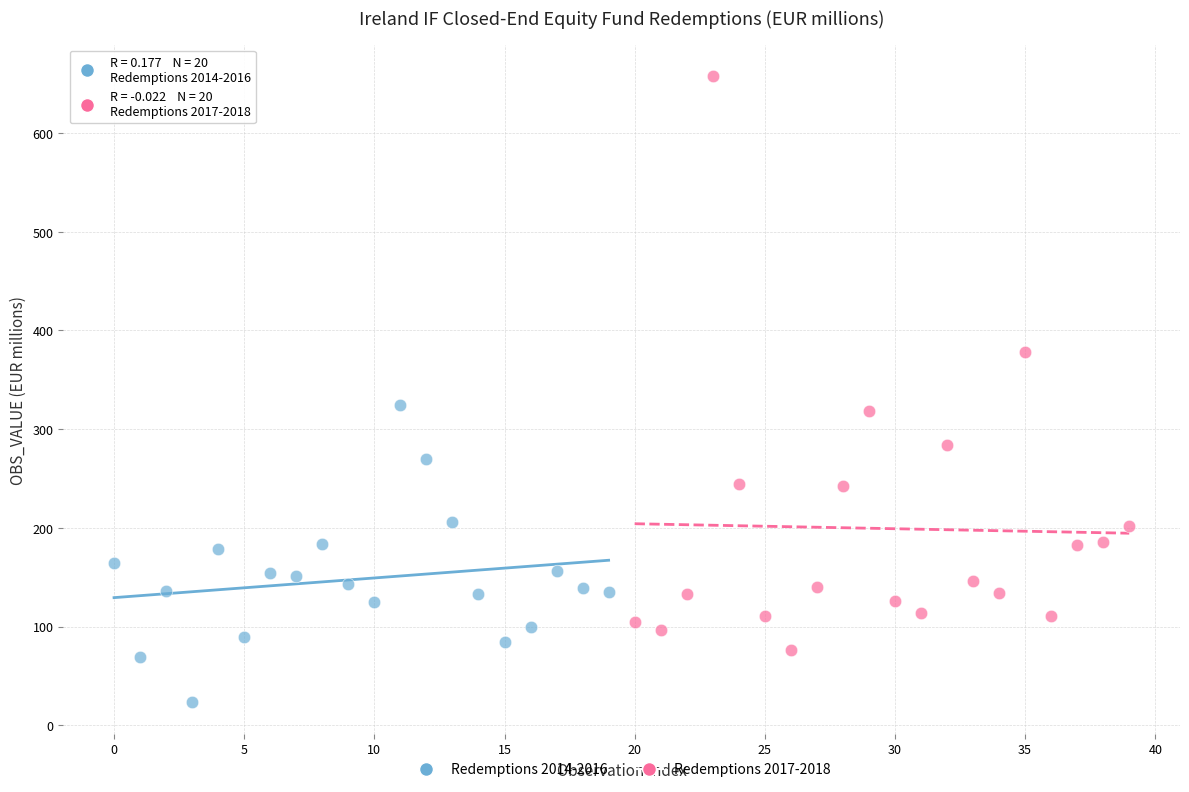

Which series contains the highest Y value?

Redemptions 2017-2018